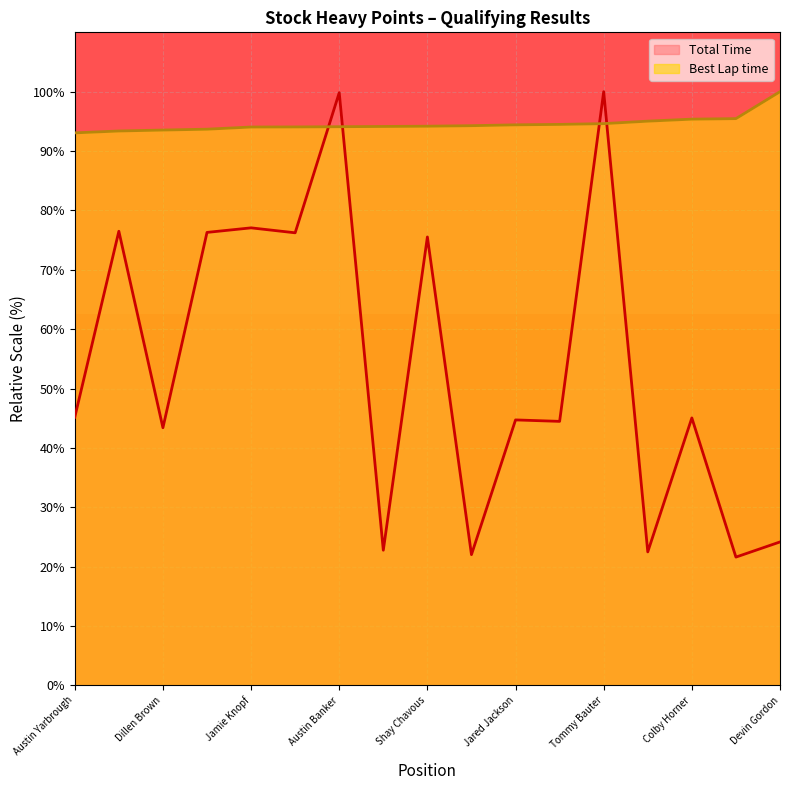

Rank the series by their maximum value, from lowest to highest.

Total Time, Best Lap time